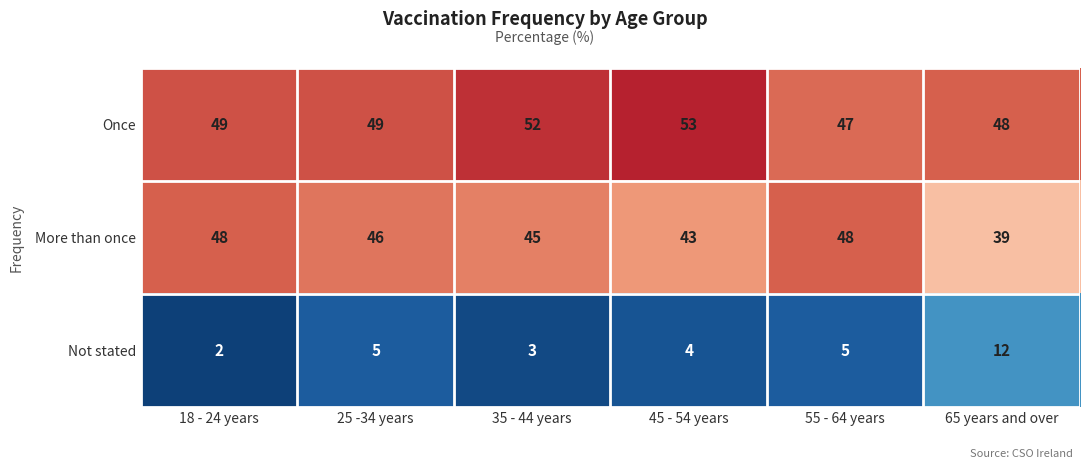

What is the sum of the Once values at 65 years and over and 45 - 54 years?

101